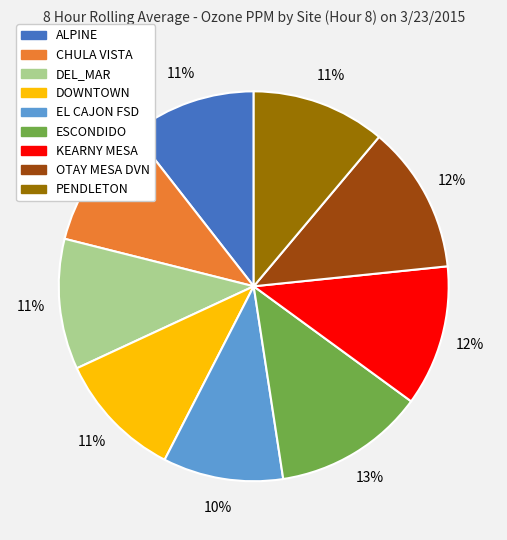

Is CHULA VISTA the majority of the pie?

No